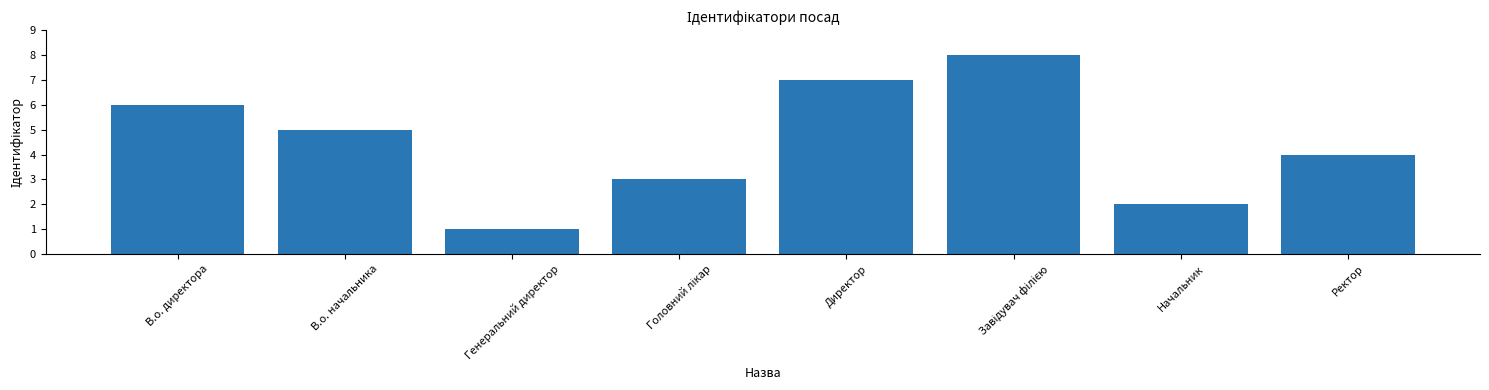

How many bars are there in total?

8